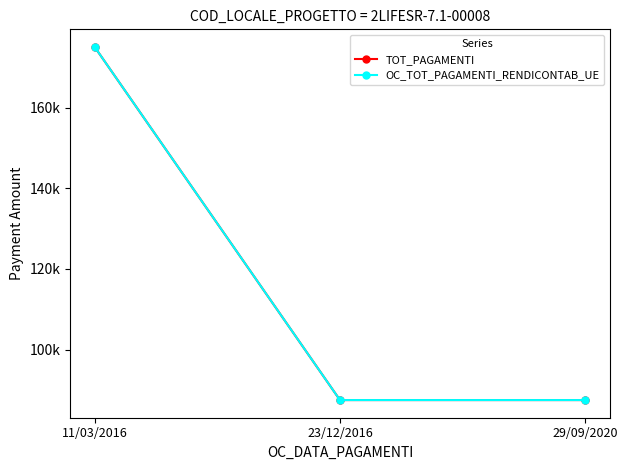

Does the chart display data point markers on the line(s)?

Yes